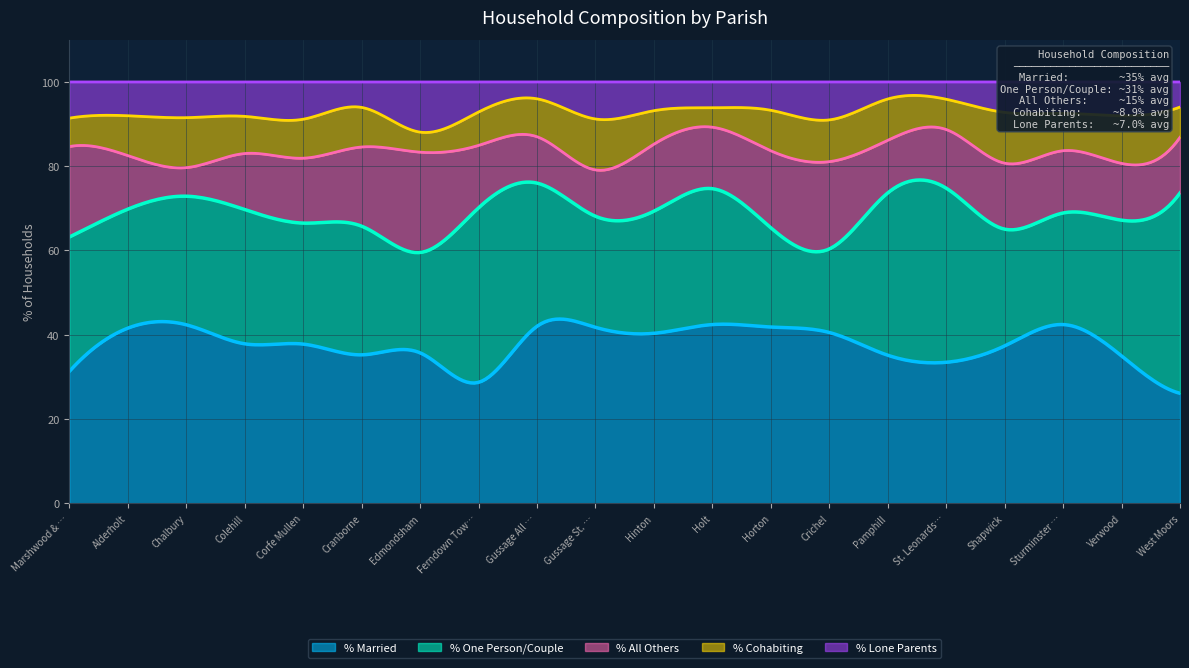

Reading left to right, what are all the values shown in this chart?

% Married: Marshwood & Bettiscombe=31.3	Alderholt=41.6	Chalbury=42.4	Colehill=37.9	Corfe Mullen=37.8	Cranborne=35.2	Edmondsham=35.7	Ferndown Town=28.7	Gussage All Saints=42.0	Gussage St. Michael=41.8	Hinton=40.3	Holt=42.4	Horton=41.8	Crichel=40.5	Pamphill=35.1	St. Leonards and St. Ives=33.5	Shapwick=37.4	Sturminster Marshall=42.4	Verwood=35.0	West Moors=26.1
% One Person/Couple: Marshwood & Bettiscombe=31.9	Alderholt=28.2	Chalbury=30.5	Colehill=31.9	Corfe Mullen=28.7	Cranborne=30.5	Edmondsham=23.8	Ferndown Town=41.4	Gussage All Saints=34.0	Gussage St. Michael=26.4	Hinton=29.0	Holt=32.2	Horton=23.6	Crichel=19.8	Pamphill=38.5	St. Leonards and St. Ives=41.3	Shapwick=27.7	Sturminster Marshall=26.5	Verwood=32.2	West Moors=47.5
% All Others: Marshwood & Bettiscombe=21.5	Alderholt=12.7	Chalbury=6.8	Colehill=13.3	Corfe Mullen=15.4	Cranborne=18.8	Edmondsham=23.8	Ferndown Town=14.8	Gussage All Saints=11.0	Gussage St. Michael=11.0	Hinton=15.9	Holt=14.6	Horton=18.3	Crichel=20.7	Pamphill=12.5	St. Leonards and St. Ives=13.9	Shapwick=15.7	Sturminster Marshall=14.8	Verwood=13.5	West Moors=13.2
% Cohabiting: Marshwood & Bettiscombe=6.8	Alderholt=9.5	Chalbury=11.9	Colehill=8.8	Corfe Mullen=9.2	Cranborne=9.4	Edmondsham=4.8	Ferndown Town=7.9	Gussage All Saints=9.0	Gussage St. Michael=12.1	Hinton=8.0	Holt=4.6	Horton=9.6	Crichel=9.9	Pamphill=9.8	St. Leonards and St. Ives=7.2	Shapwick=12.1	Sturminster Marshall=8.9	Verwood=11.3	West Moors=7.2
% Lone Parents: Marshwood & Bettiscombe=8.6	Alderholt=8.0	Chalbury=8.5	Colehill=8.2	Corfe Mullen=8.8	Cranborne=6.0	Edmondsham=11.9	Ferndown Town=7.1	Gussage All Saints=4.0	Gussage St. Michael=8.8	Hinton=6.8	Holt=6.1	Horton=6.7	Crichel=9.0	Pamphill=4.0	St. Leonards and St. Ives=4.1	Shapwick=7.2	Sturminster Marshall=7.5	Verwood=8.0	West Moors=6.0